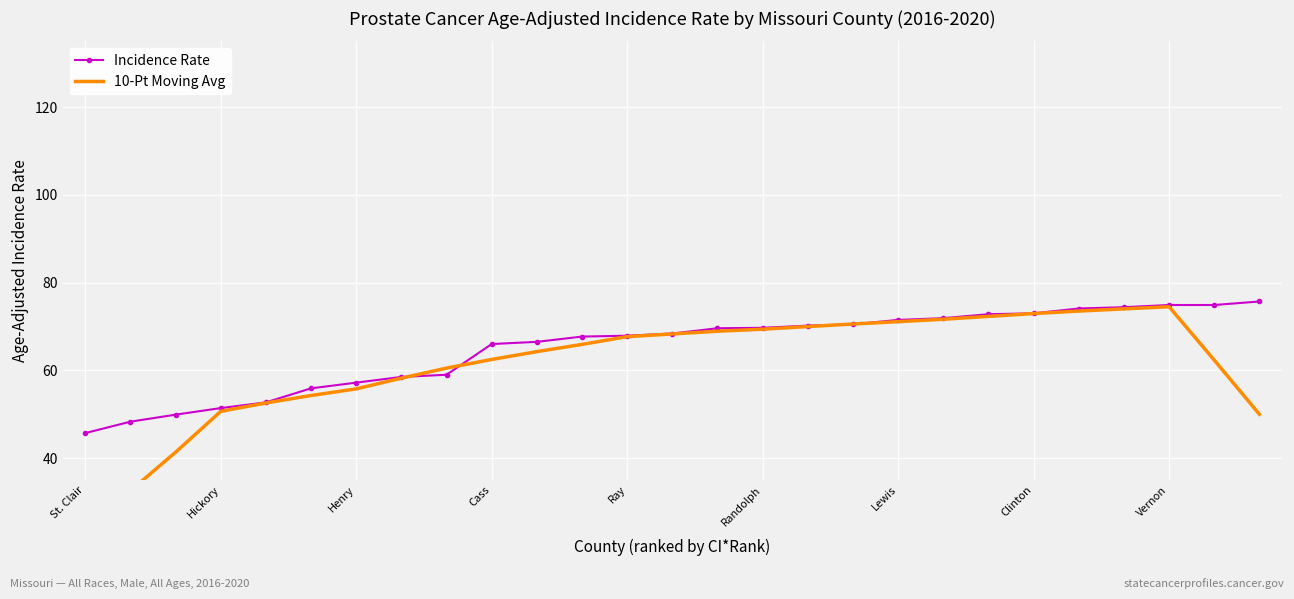

The Incidence Rate series shows 71.5 at Lewis. True or false?

True